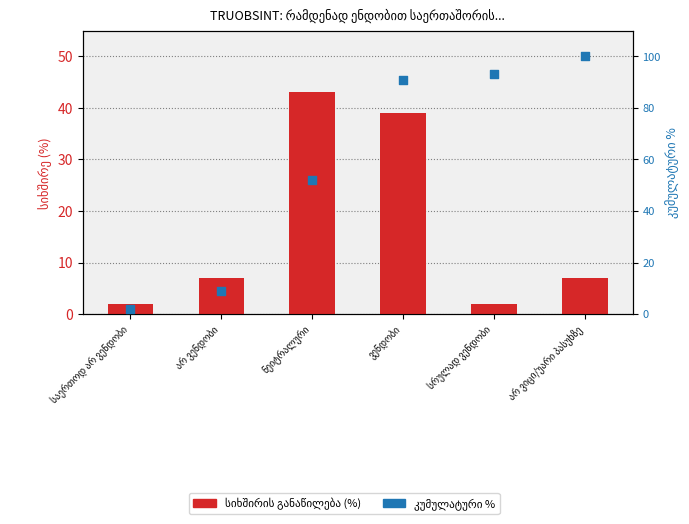

Which series has the largest Y range (max minus min)?

კუმულატური %